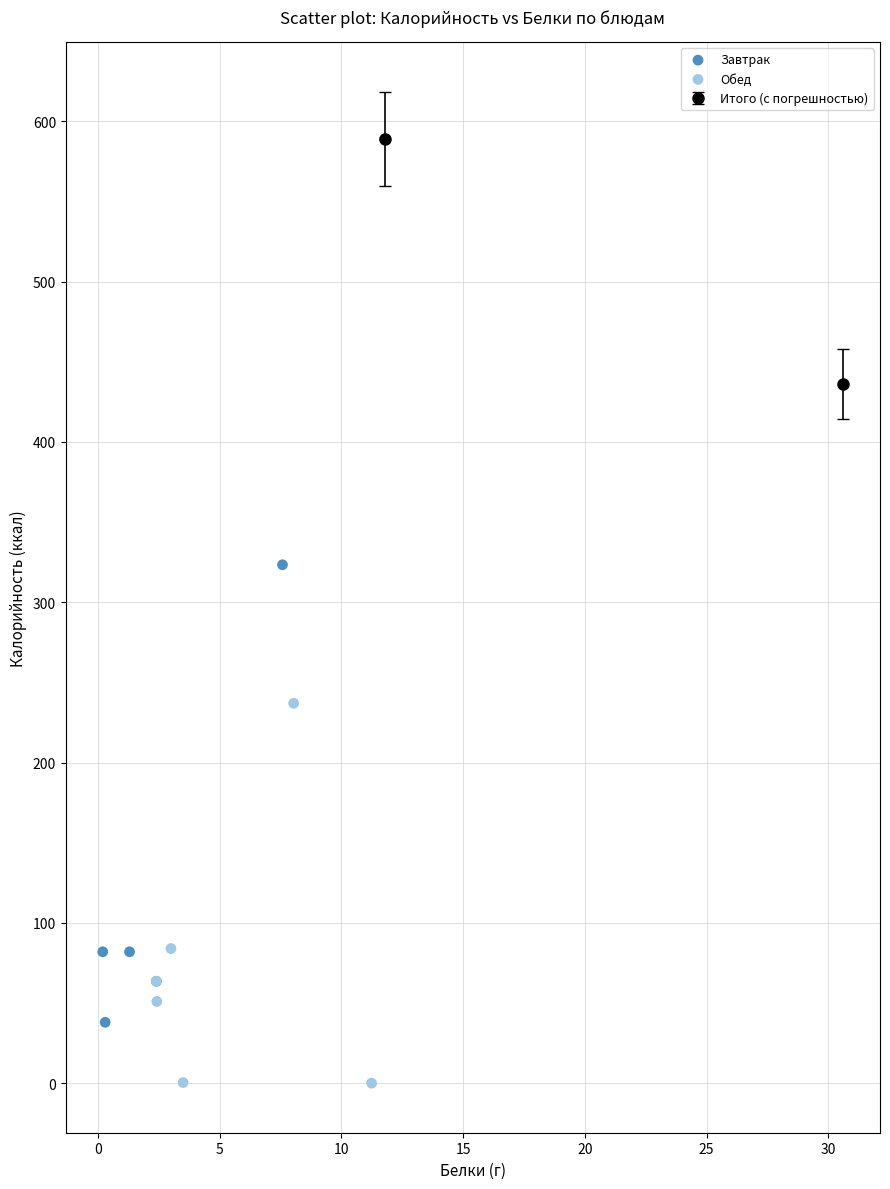

Which series contains the lowest Y value?

Обед